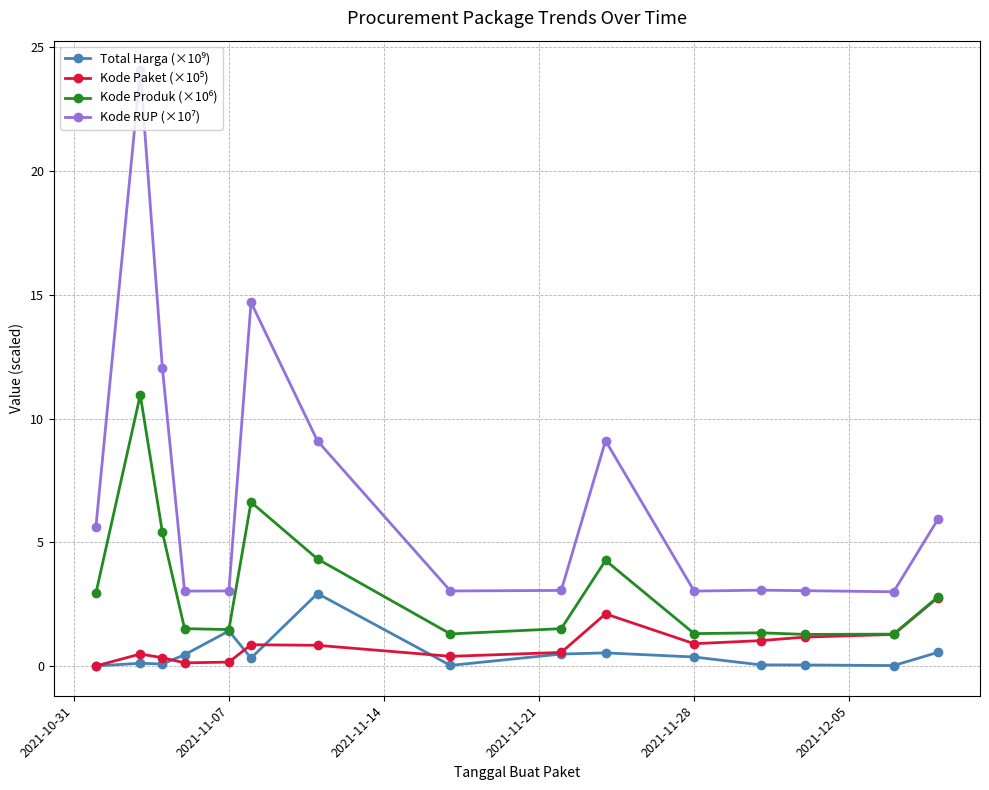

What is the maximum value shown in the chart?

24.1